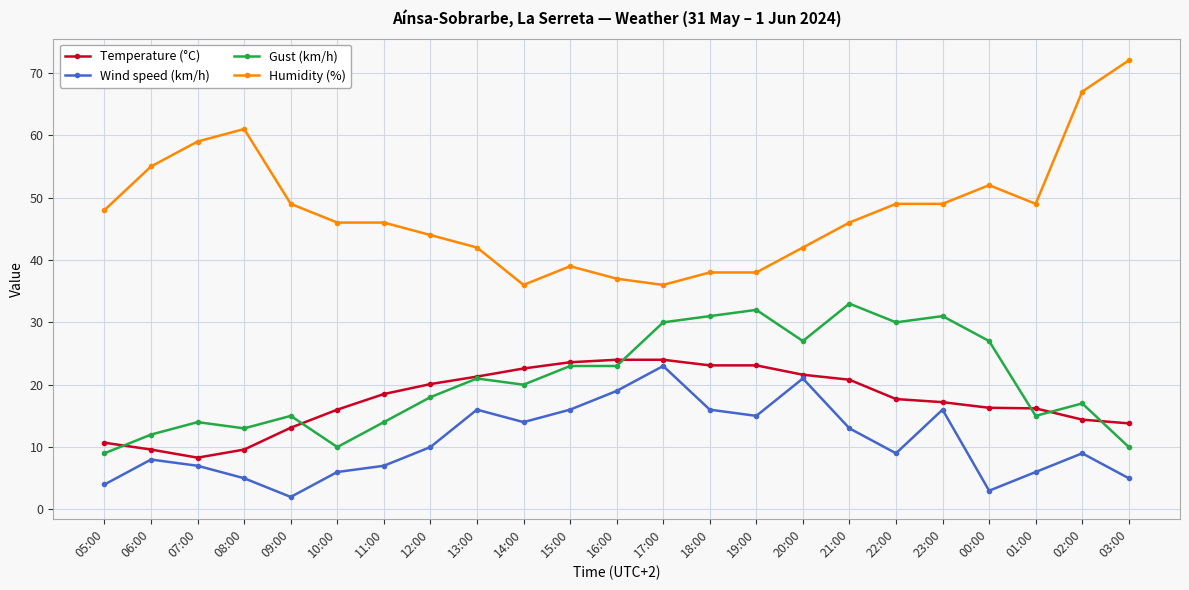

True or false: Gust (km/h) and Wind speed (km/h) cross at least once.

False